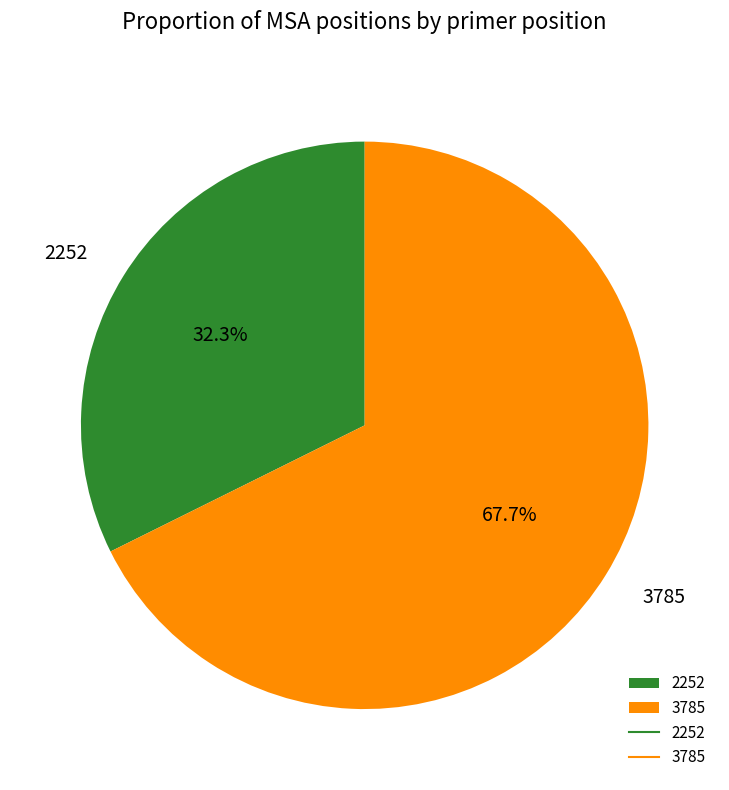

Combined, what portion of the pie is 2252 and 3785?

100.0%